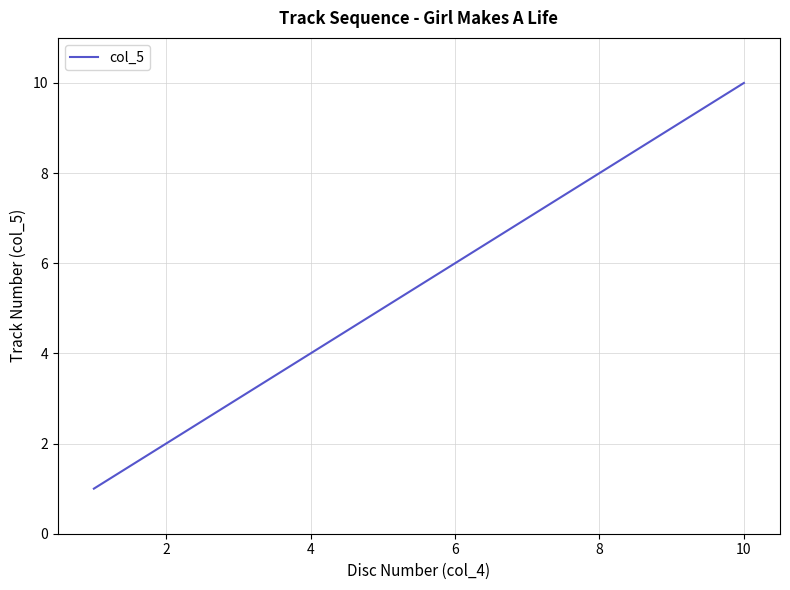

What is the difference between the maximum and minimum values?

9